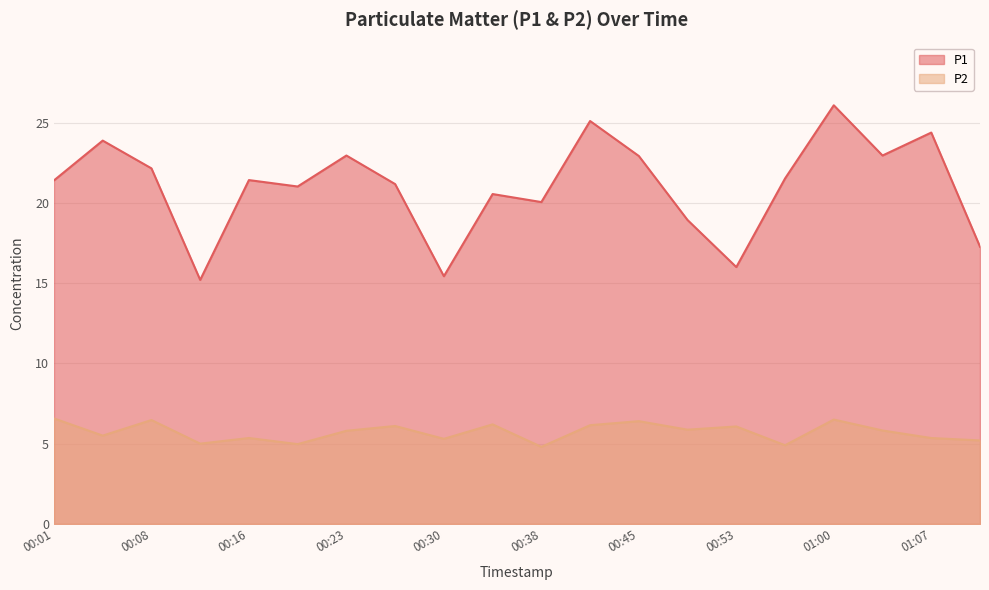

What is the label of the 14th point from the left?

00:49